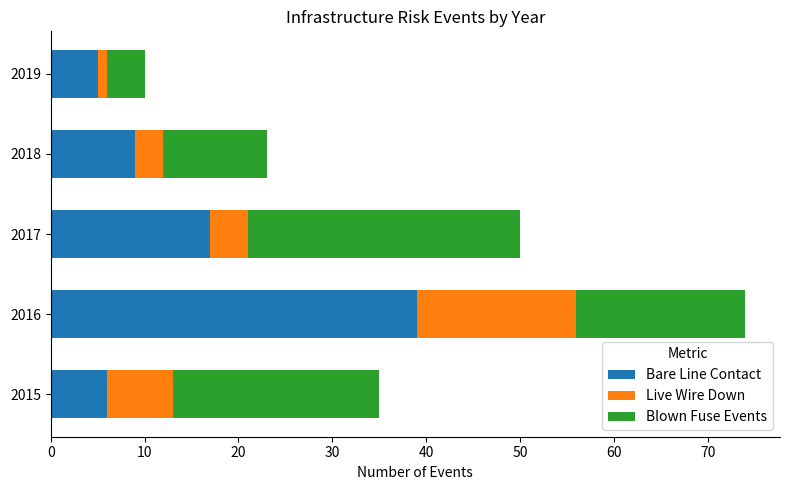

The Bare Line Contact series shows 1 at 2015. True or false?

False